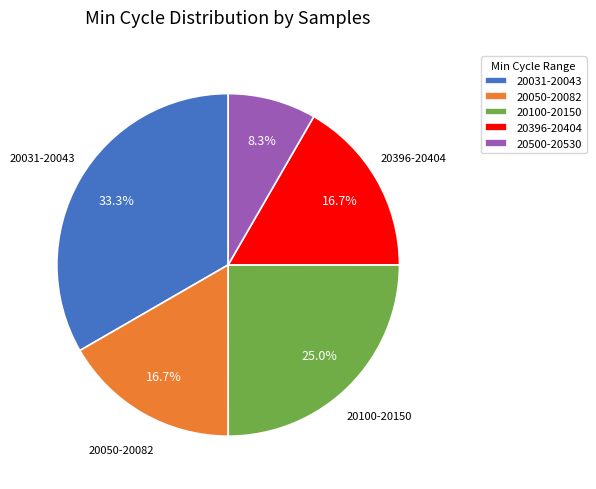

Approximately how many times larger is the value at 20050-20082 compared to 20396-20404?

1.0